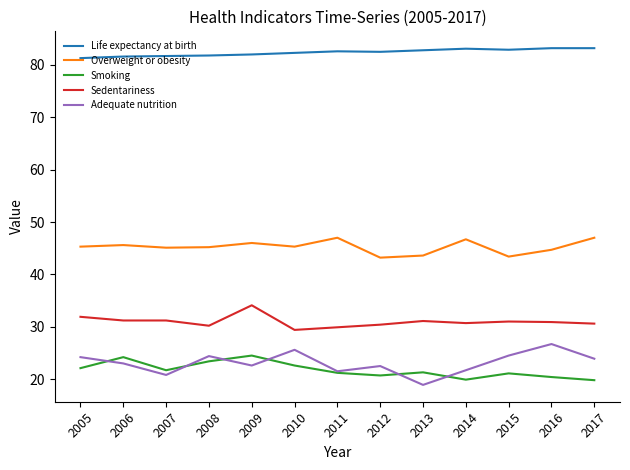

At 2010, list the series in order from largest to smallest.

Life expectancy at birth, Overweight or obesity, Sedentariness, Adequate nutrition, Smoking